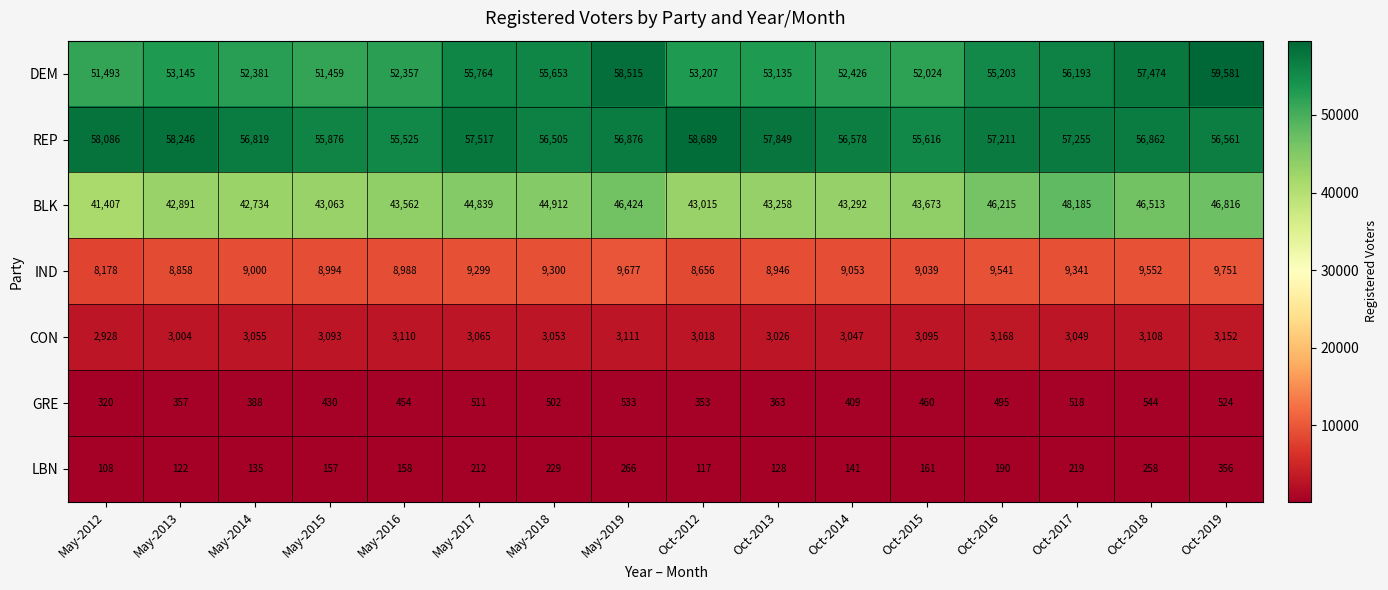

Which series has the largest range (max minus min)?

DEM